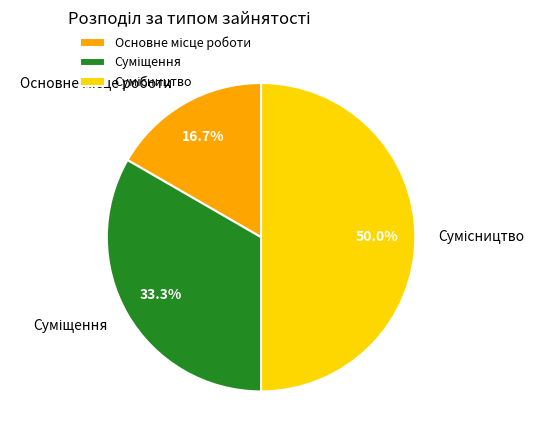

Count the number of slices in the pie.

3